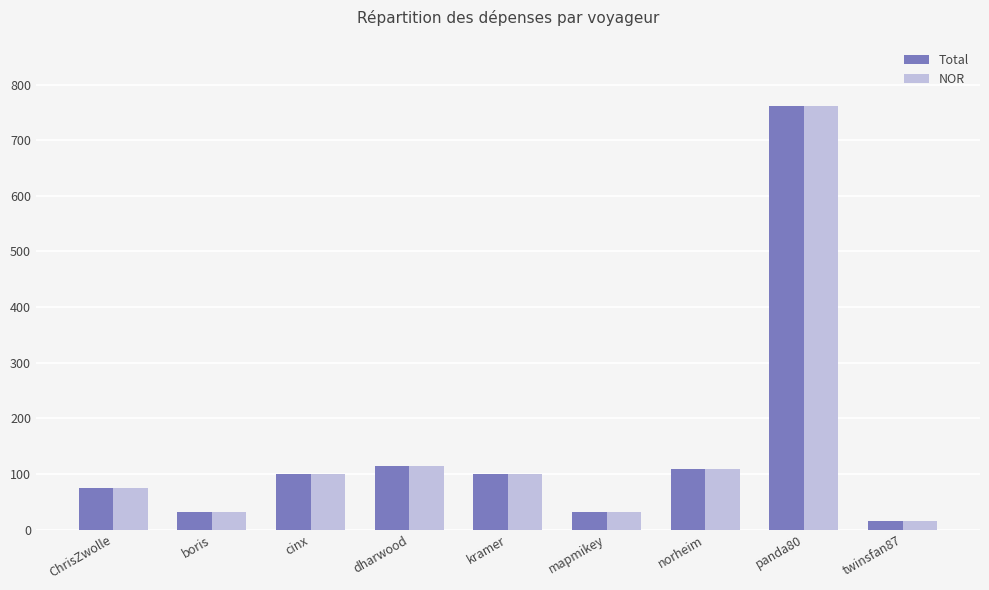

What is the label of the 4th bar from the left?

dharwood